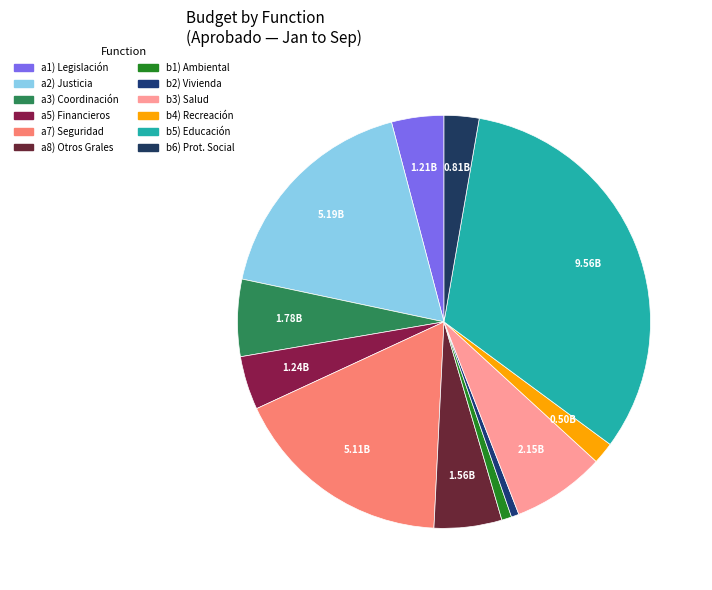

Count the number of slices in the pie.

12